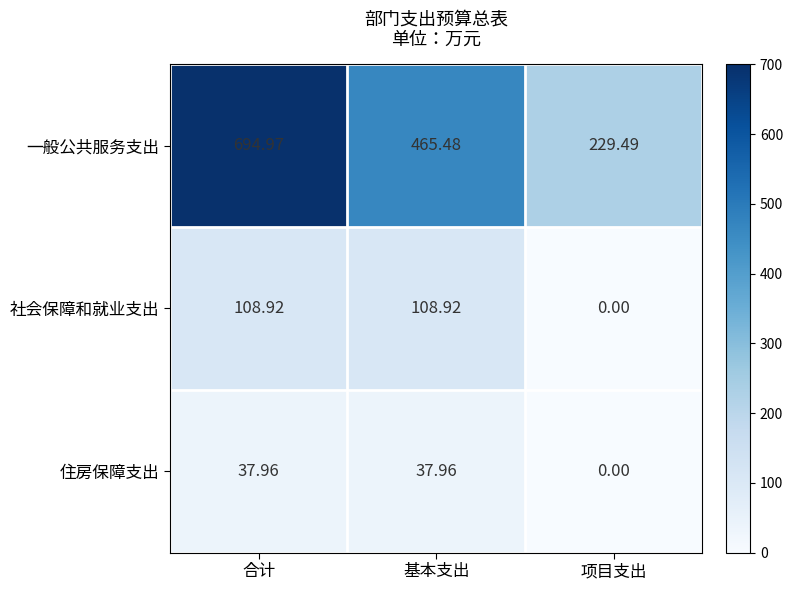

At which category is the sum across all series the highest?

合计